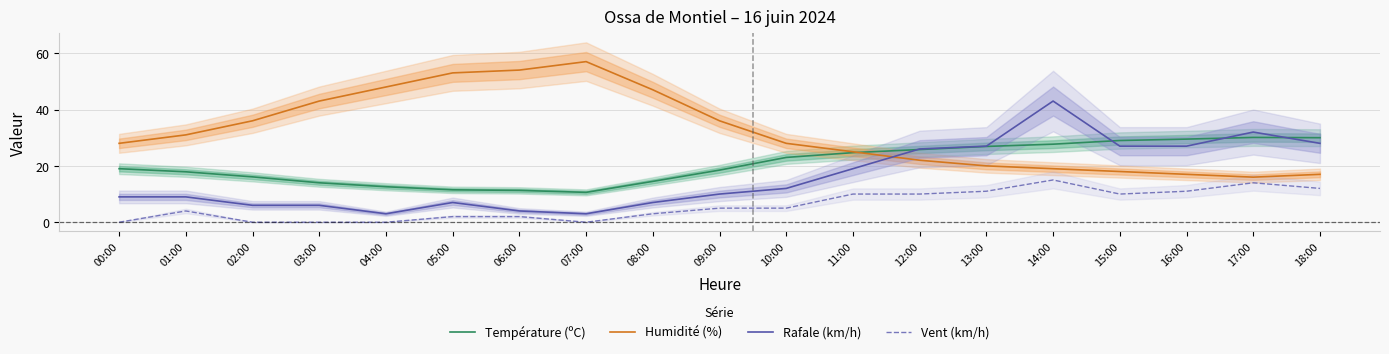

Is it true that Vent (km/h) equals 11.0 at 16:00?

True